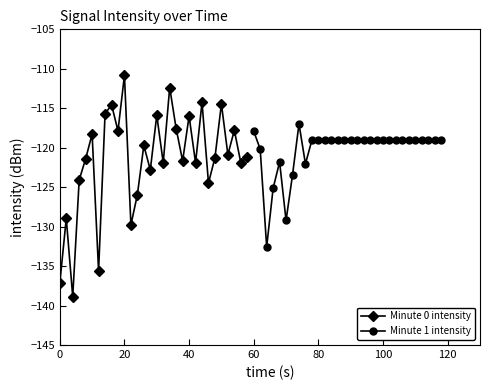

What is the value of the Minute 1 intensity point at the 16th from the left?

-119.0